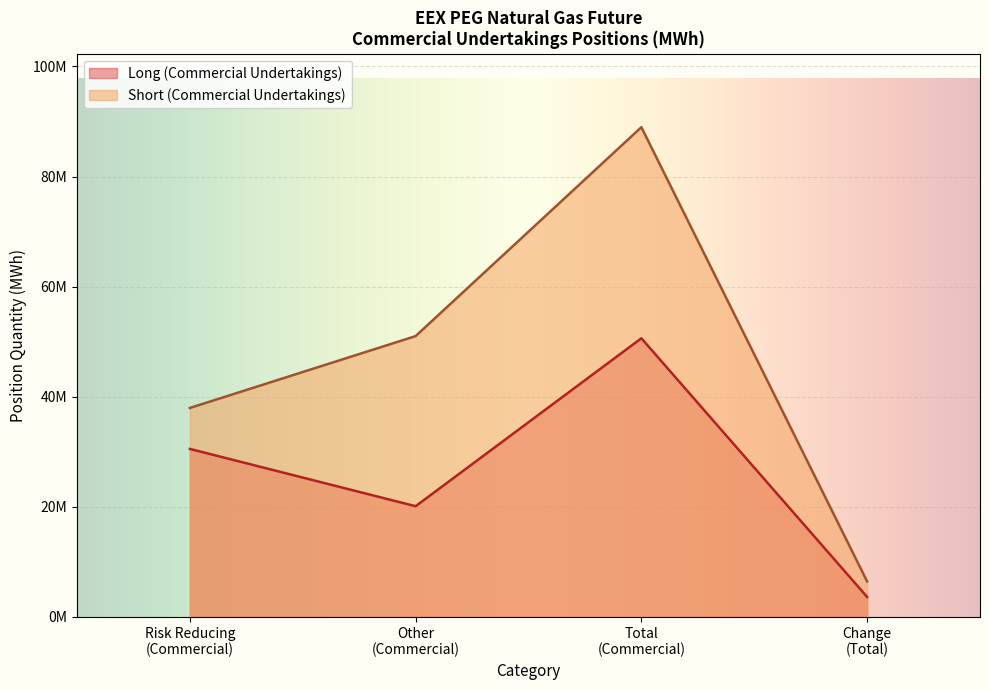

What is the maximum value for Long?

50613109